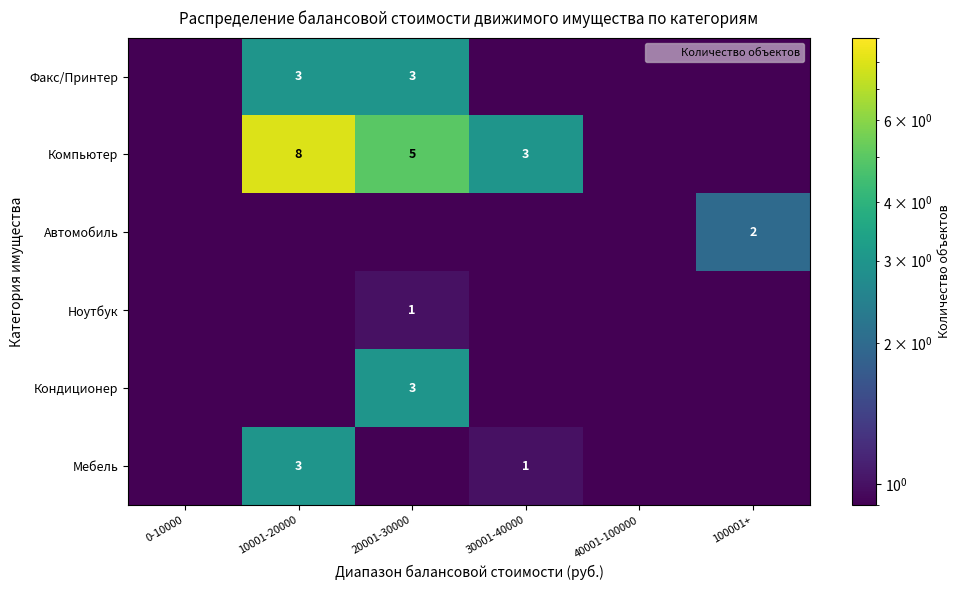

What is the average value of the Ноутбук series?

0.2